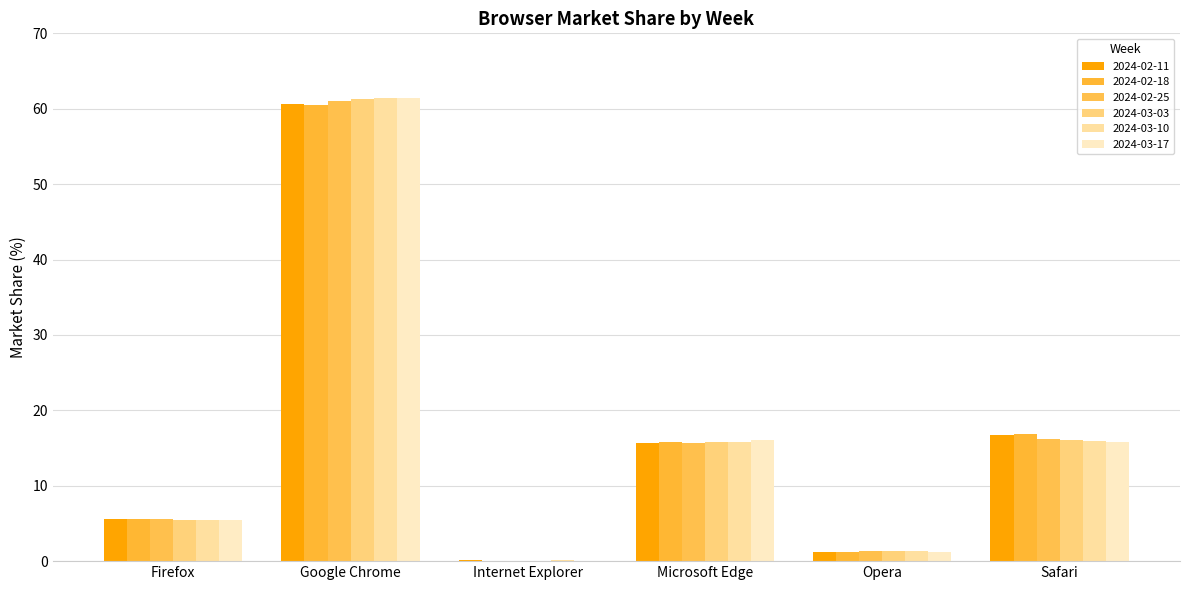

Read the 2024-03-10 value at Firefox.

5.5